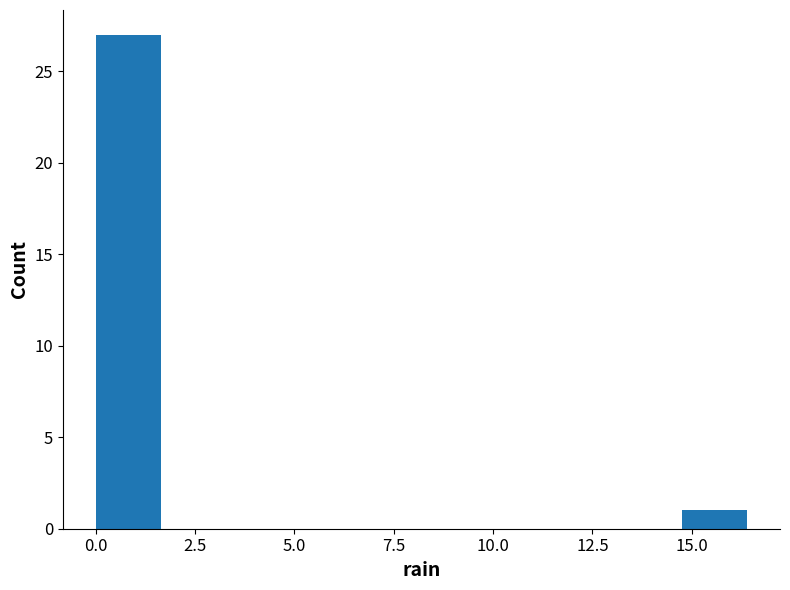

Read against the x-axis, roughly where is the centre of the tallest bar?

1.0